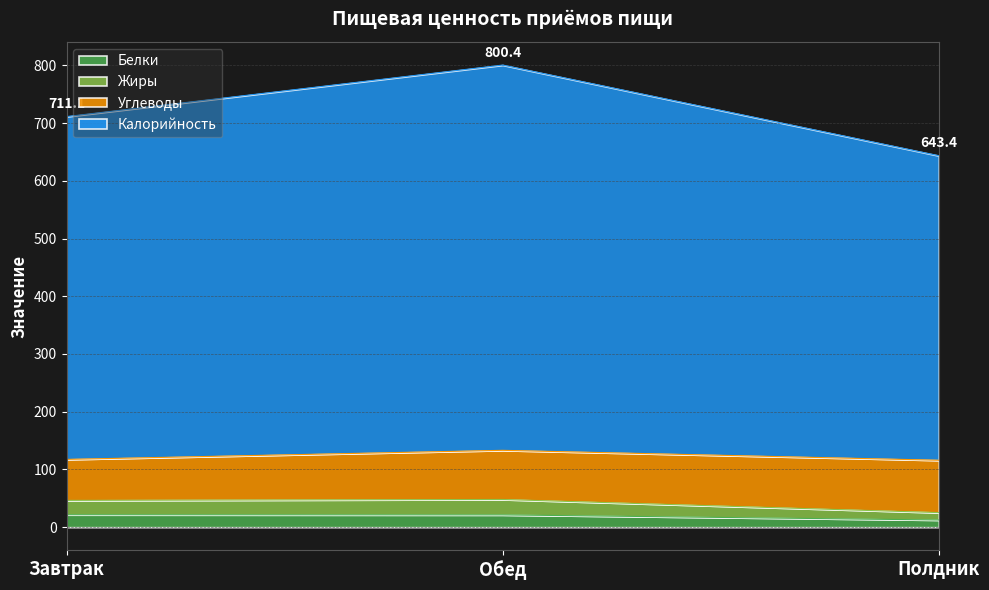

What is the spread (max minus min) of values at Обед?

779.1